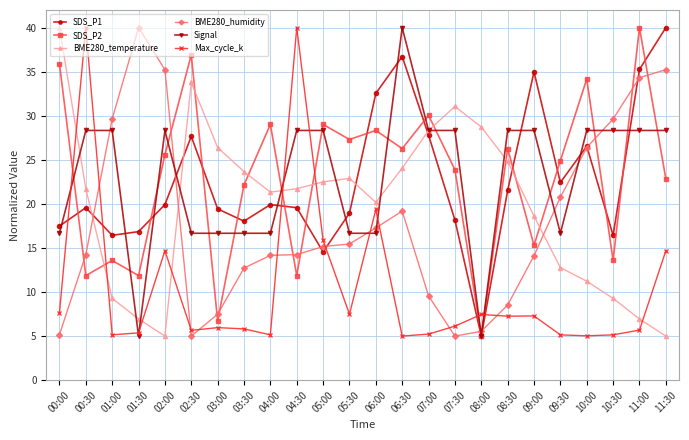

Is it true that SDS_P1 equals 18.2 at 07:30?

True